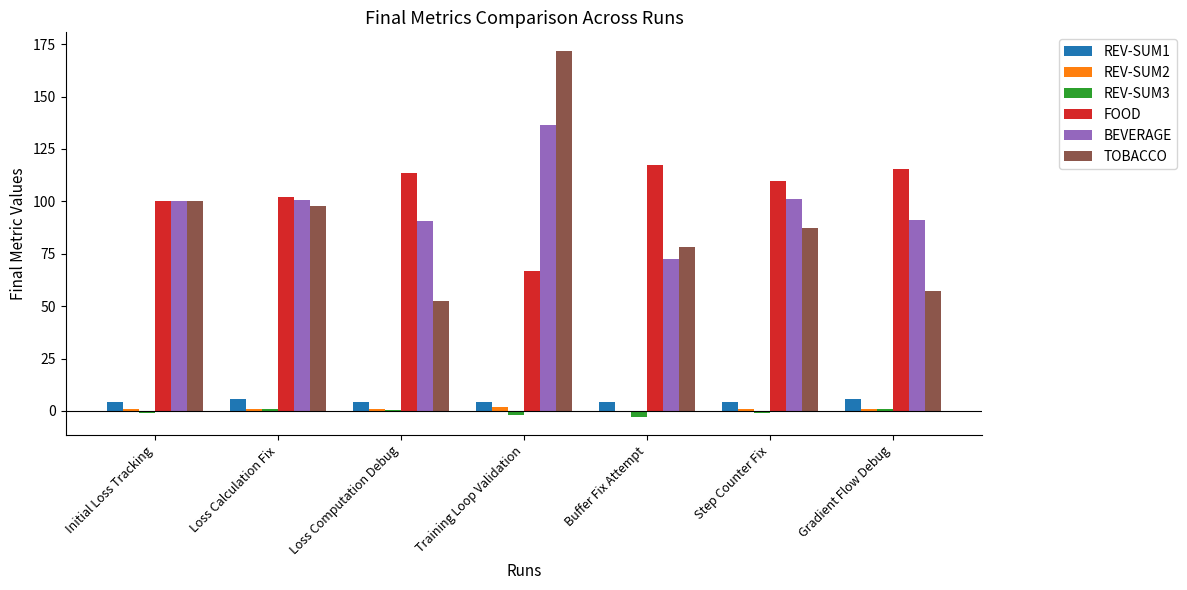

What is the sum of all TOBACCO values?

644.1